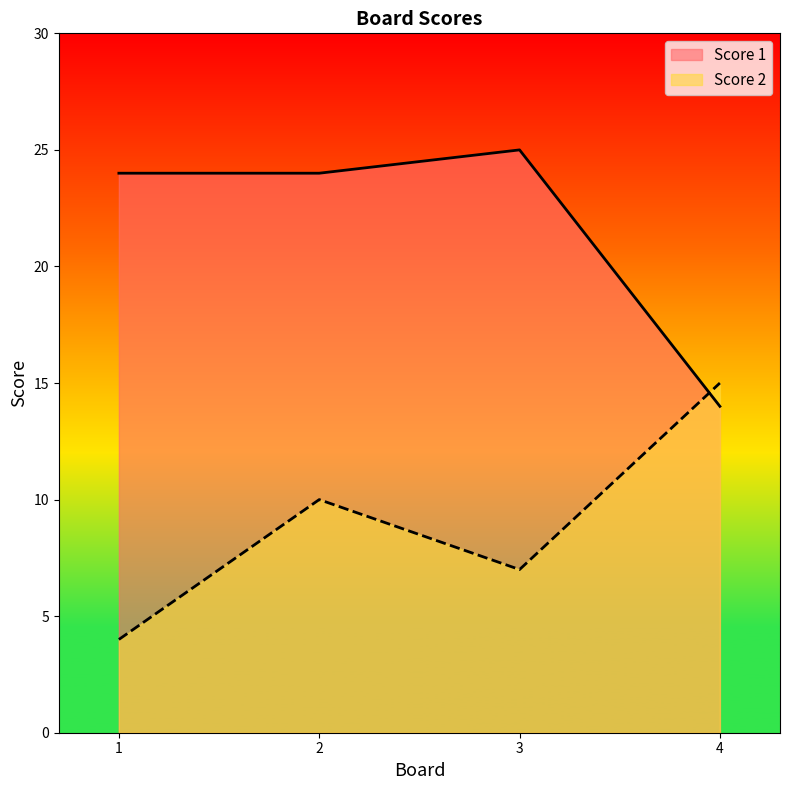

At which category does Score 2 reach its first local peak?

2